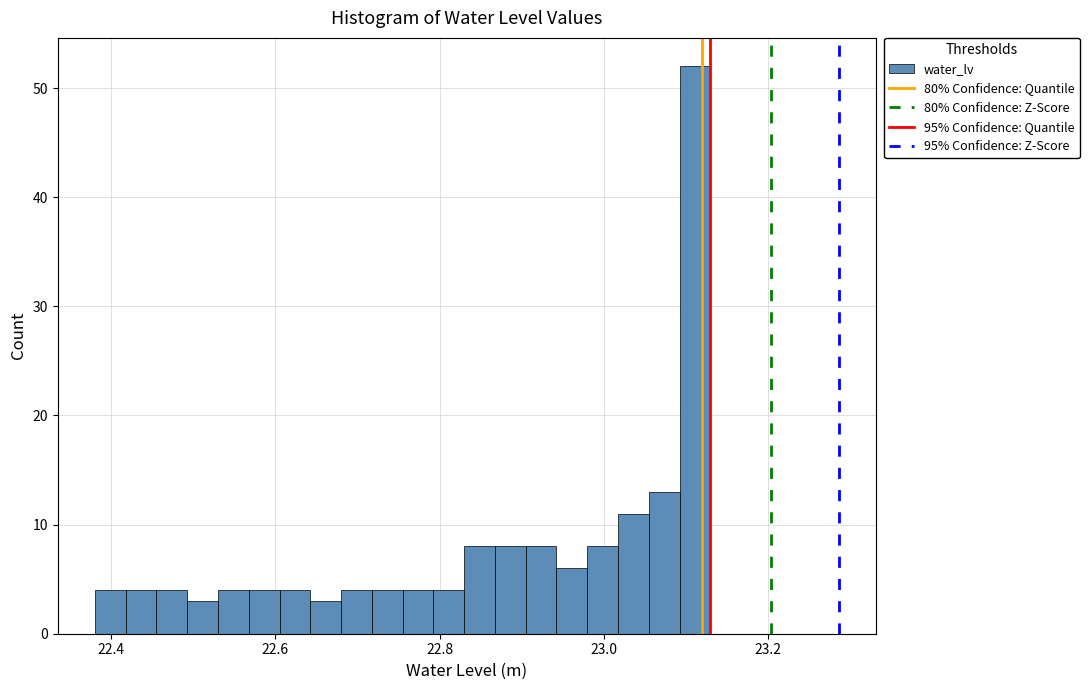

Around what value on the x-axis is the tallest bar? Give the approximate position of its centre, as read against the axis.

23.12